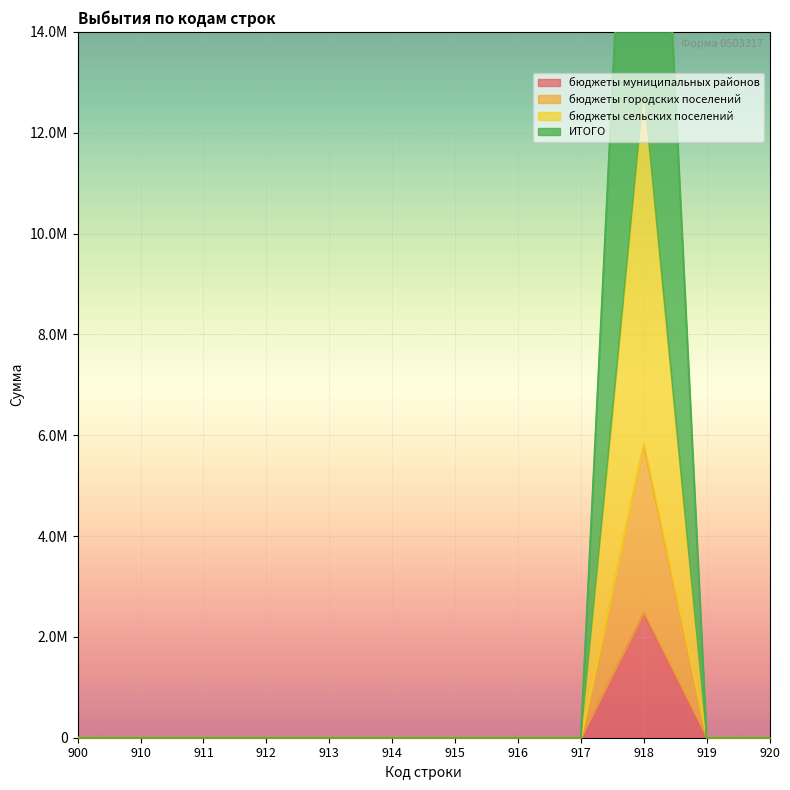

Reading right to left, extract all data points from this chart.

бюджеты муниципальных районов: 920=0	919=0	918=2475213	917=0	916=0	915=0	914=0	913=0	912=0	911=0	910=0	900=0
бюджеты городских поселений: 920=0	919=0	918=5817149	917=0	916=0	915=0	914=0	913=0	912=0	911=0	910=0	900=0
бюджеты сельских поселений: 920=0	919=0	918=12839469	917=0	916=0	915=0	914=0	913=0	912=0	911=0	910=0	900=0
ИТОГО: 920=0	919=0	918=25678938	917=0	916=0	915=0	914=0	913=0	912=0	911=0	910=0	900=0